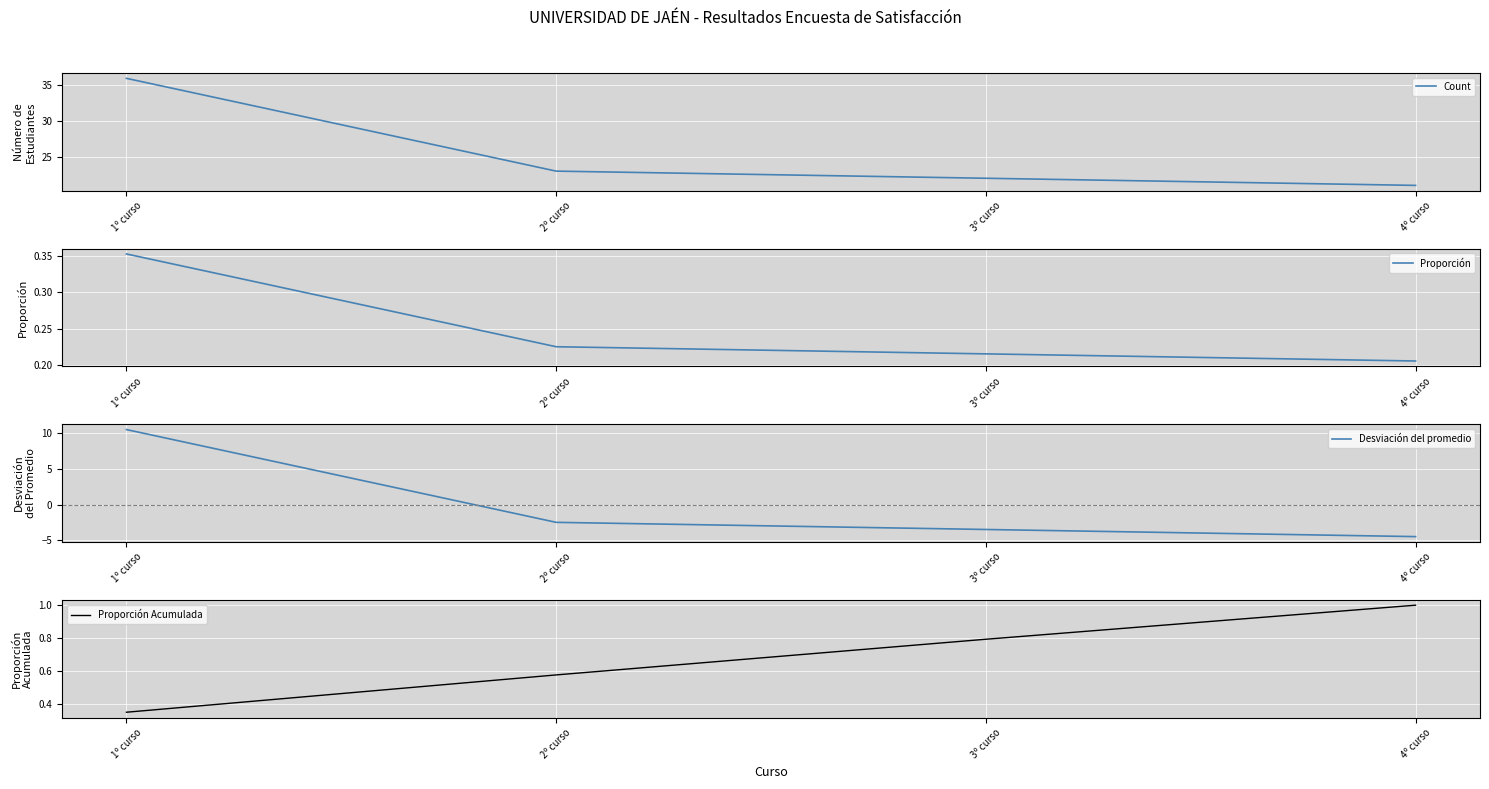

True or false: Count and Proporción Acumulada cross at least once.

False